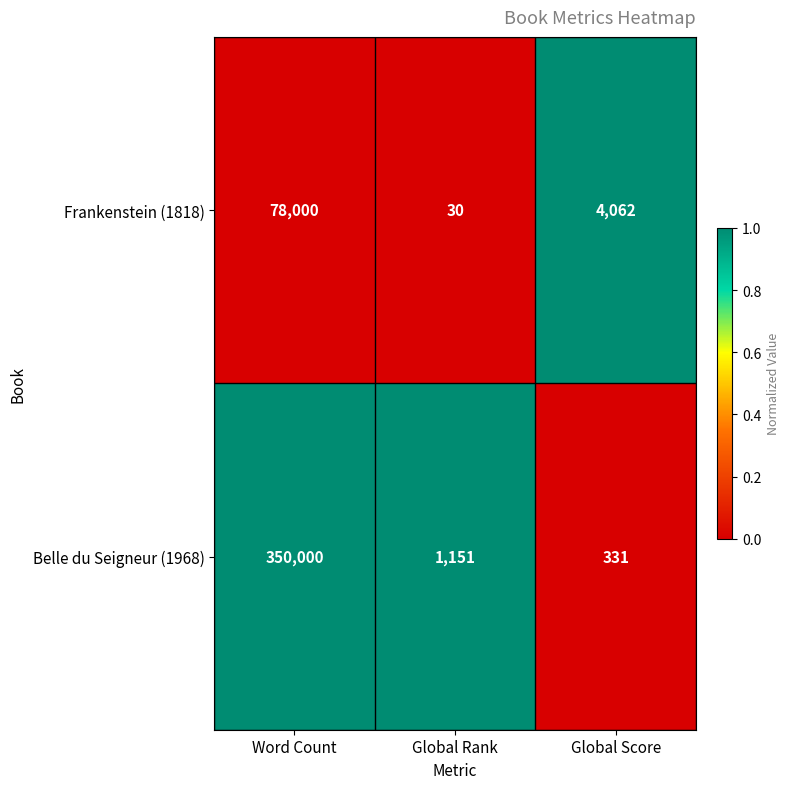

Rank the series at Word Count from highest to lowest value.

Belle du Seigneur (1968), Frankenstein (1818)